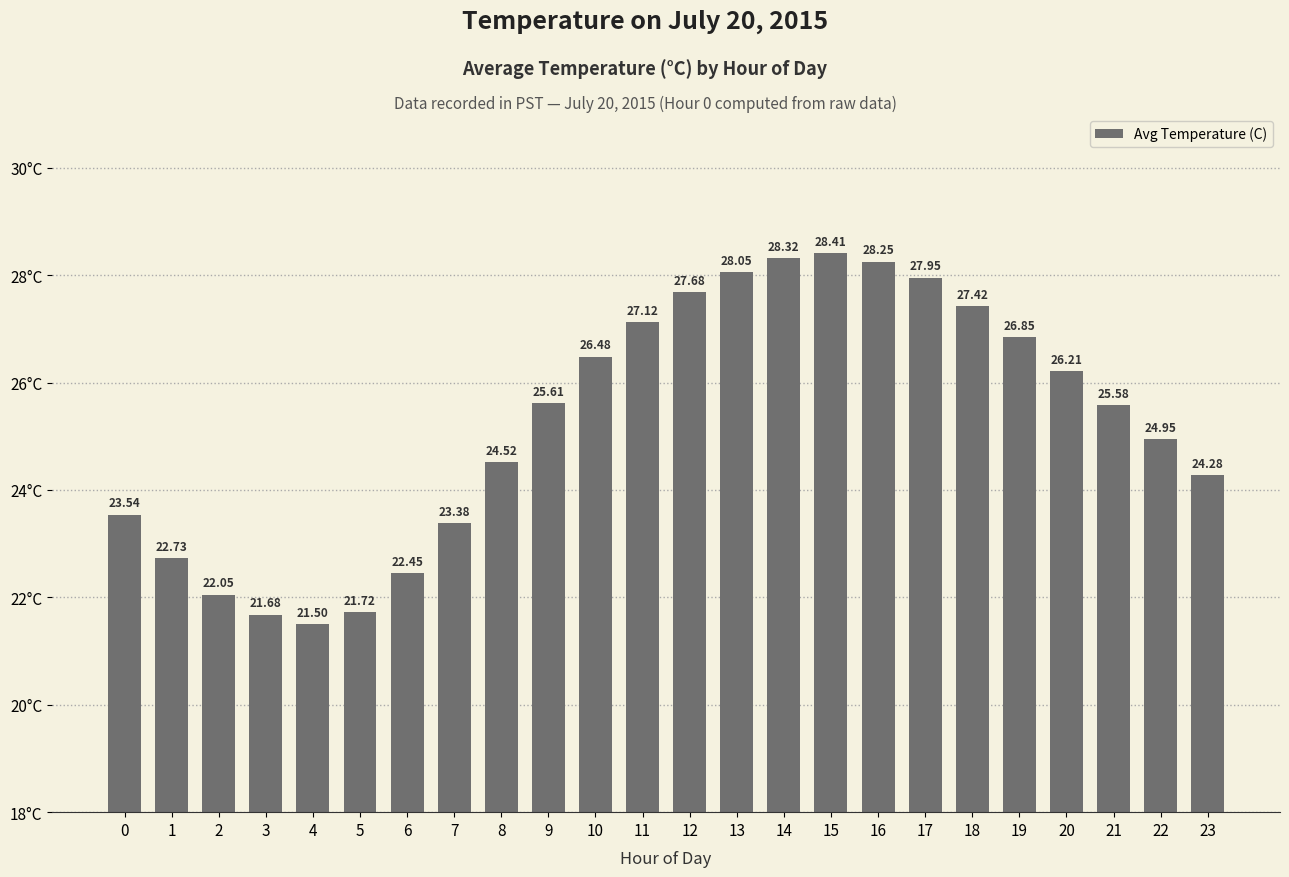

How many data points are less than 25?

11